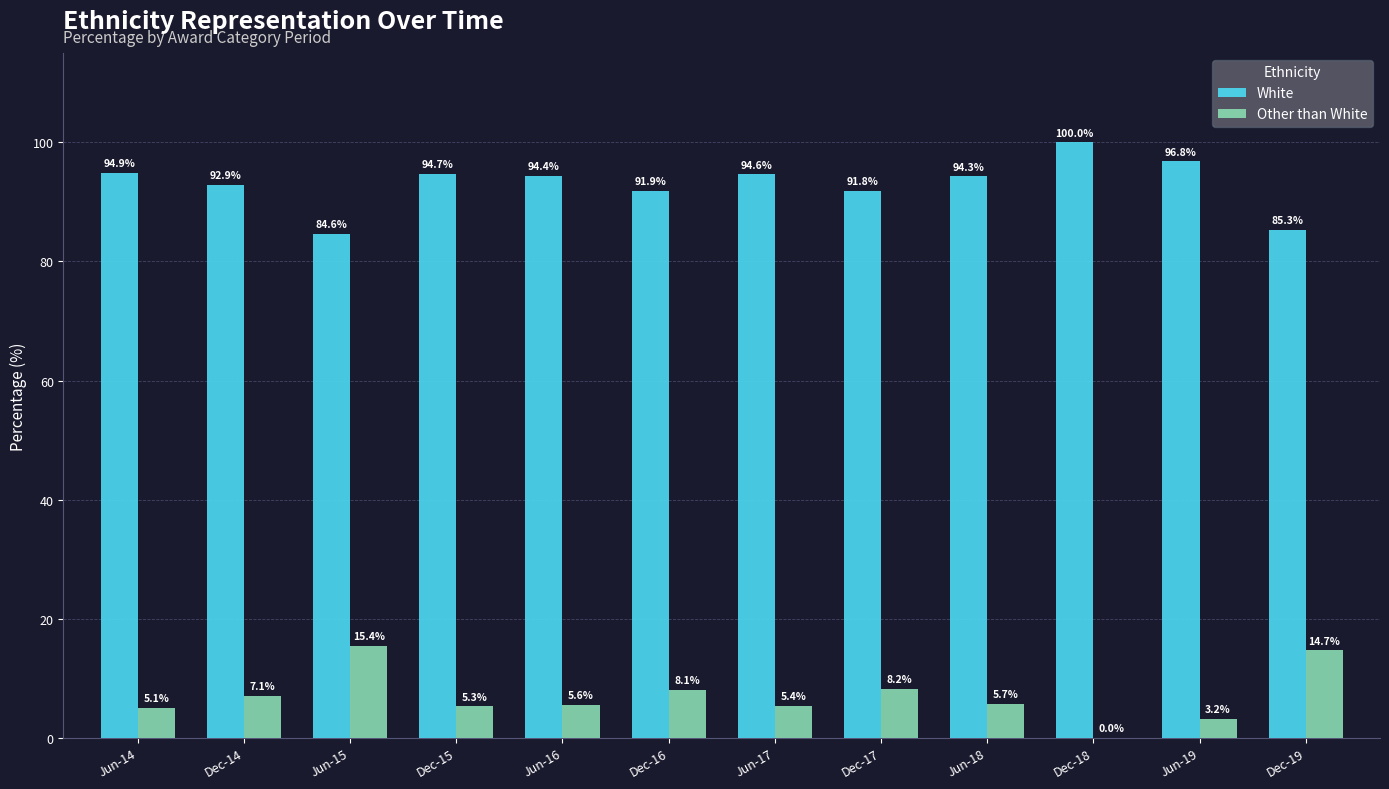

Which series has the largest total across all categories?

White